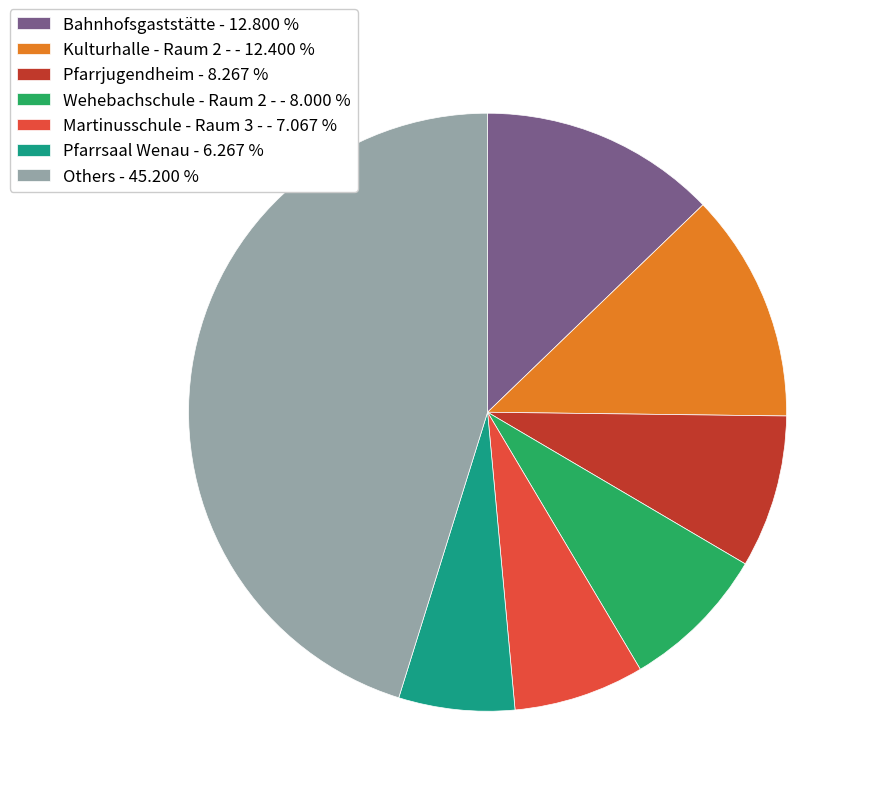

Is there a majority slice in this chart?

No